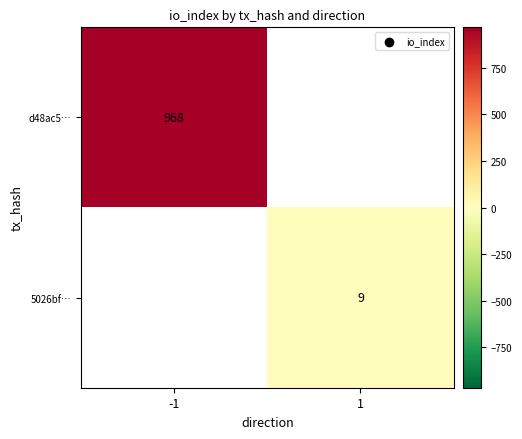

The 5026bf… series shows 9 at 1. True or false?

True